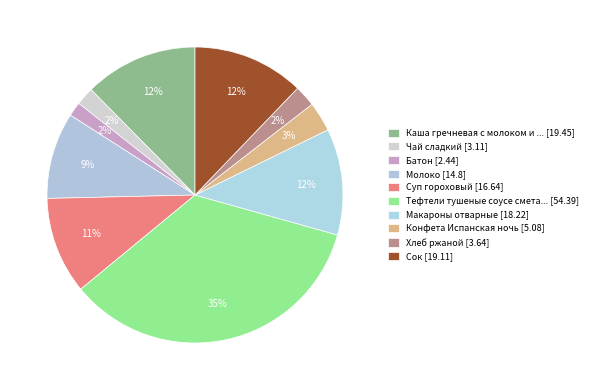

Rank the categories by value from lowest to highest.

Батон, Чай сладкий, Хлеб ржаной, Конфета Испанская ночь, Молоко, Суп гороховый, Макароны отварные, Сок, Каша гречневая с молоком и сахаром, Тефтели тушеные соусе сметанном